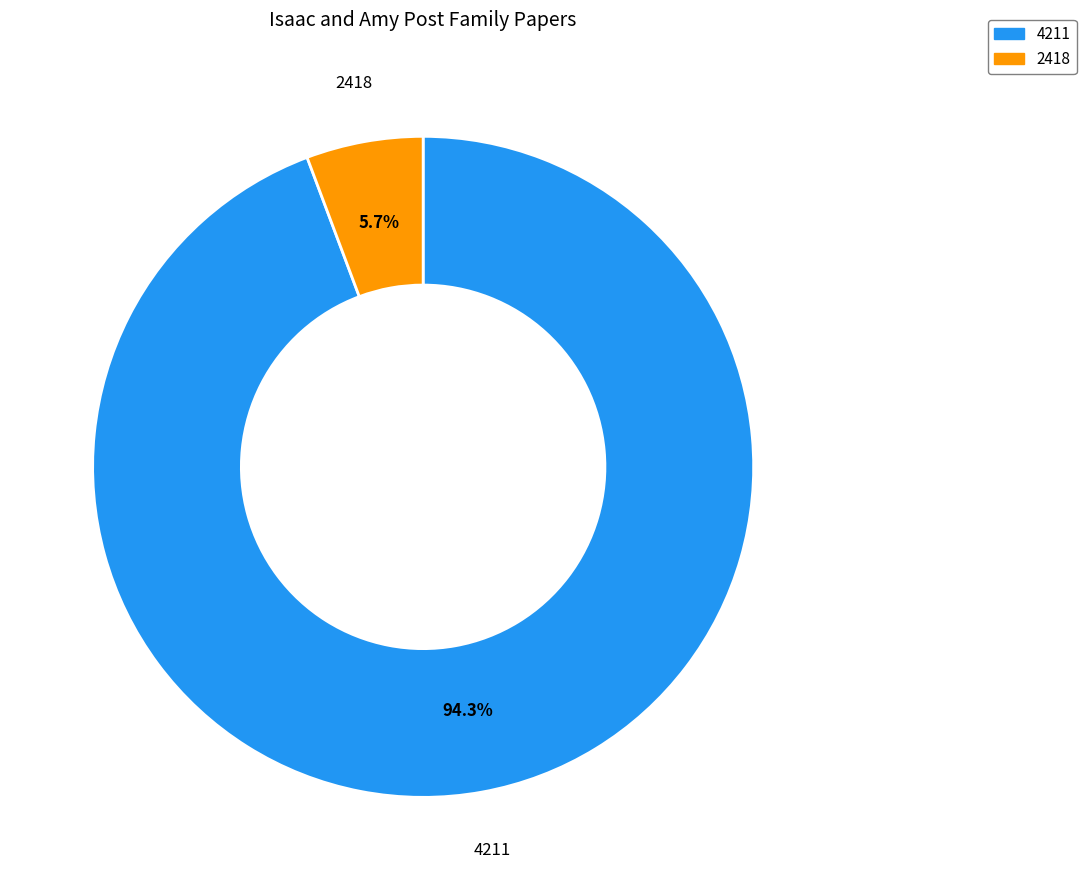

How many segments does this pie chart have?

2